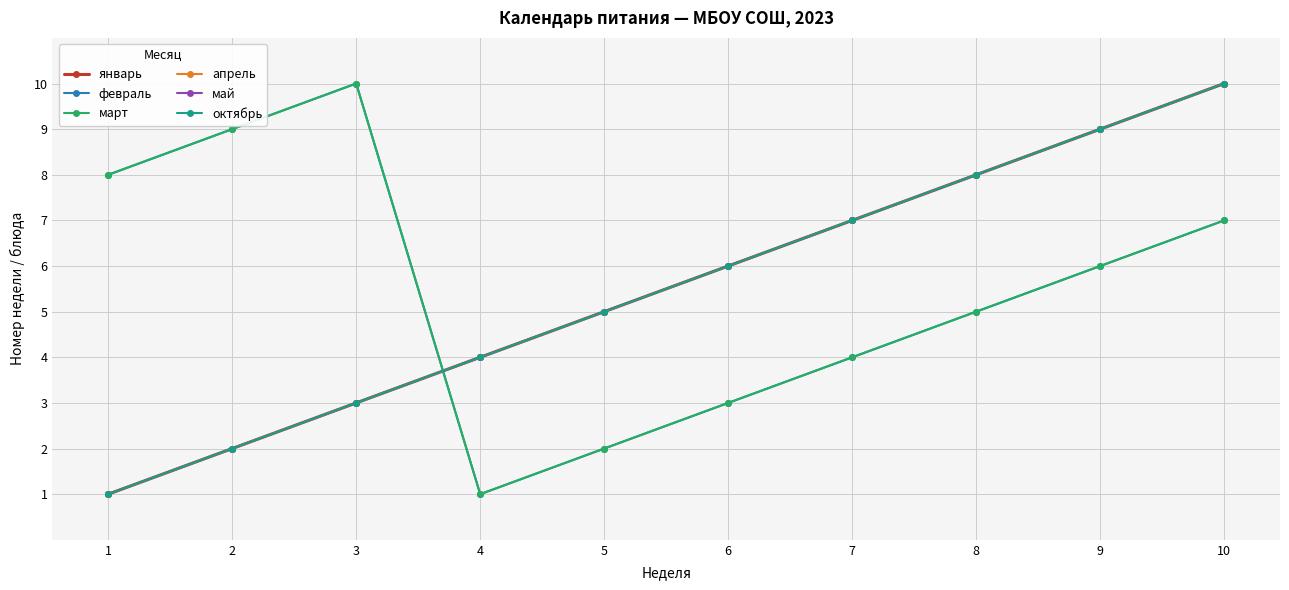

At which label does февраль first exceed 6?

1